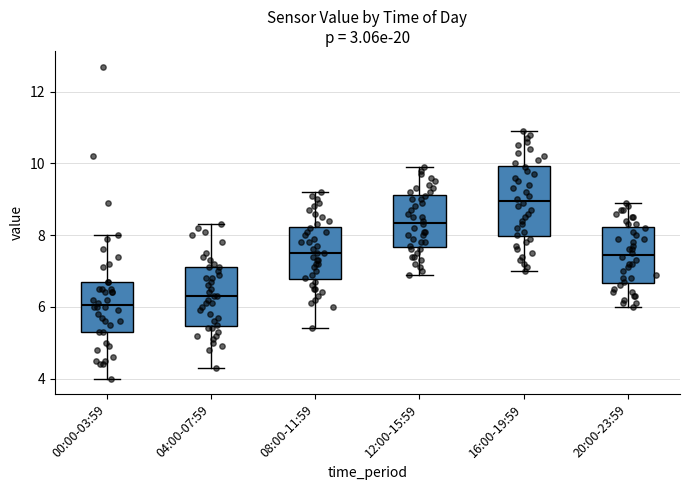

Which box has the highest median line?

16:00-19:59